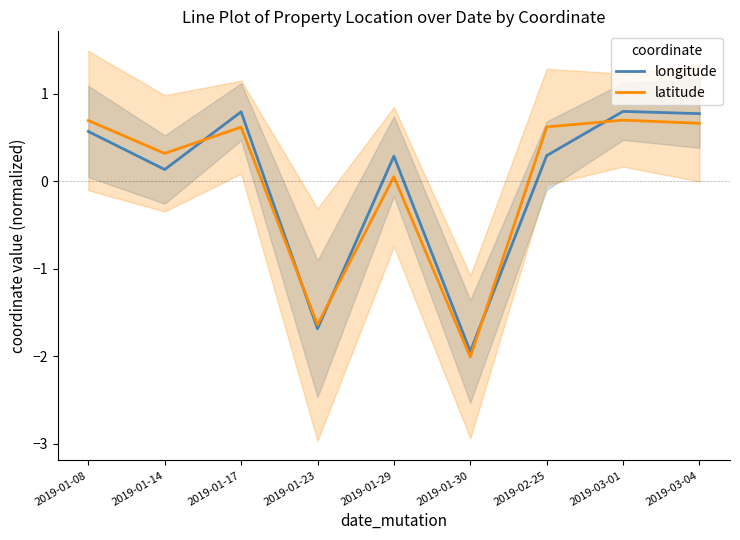

How many interior local valleys does the longitude series have?

3